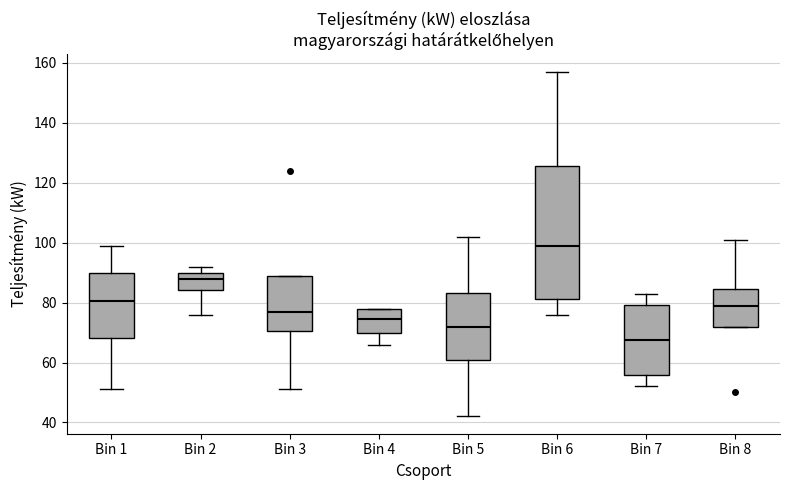

Comparing the boxes themselves (not the whiskers), which one is the tallest?

Bin 6